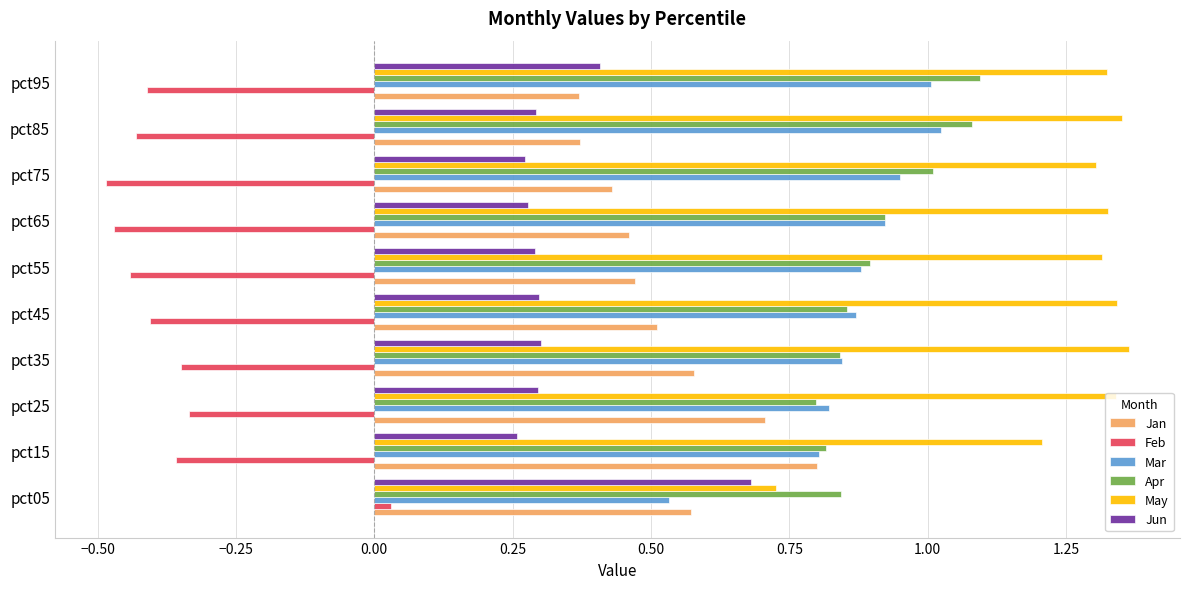

How many values in the Feb series are below 0?

9